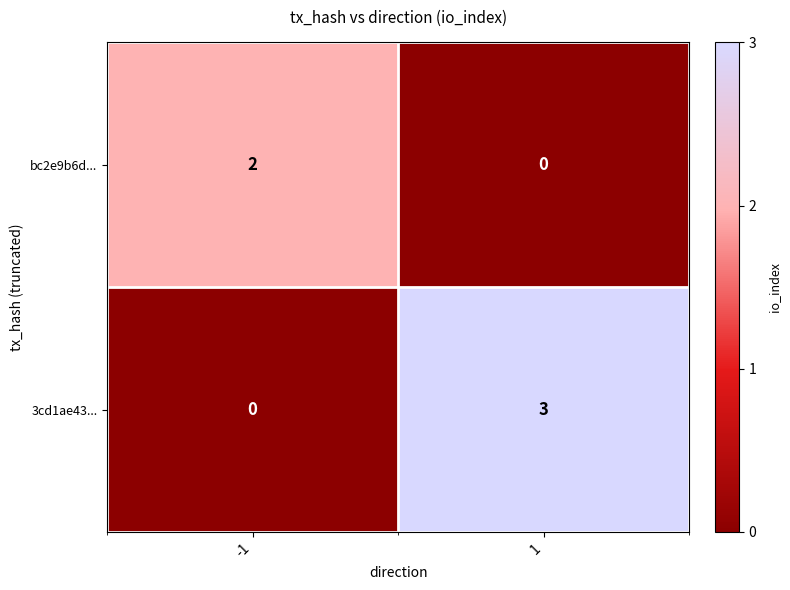

How many distinct data groups are displayed?

2